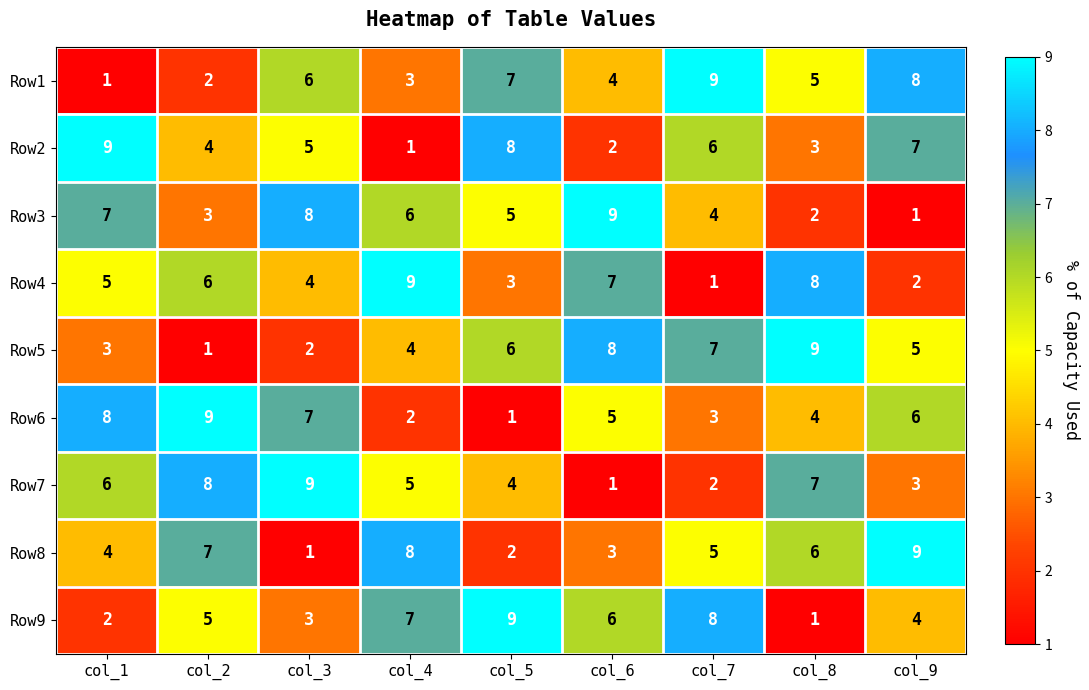

At col_7, list the series in order from smallest to largest.

Row4, Row7, Row6, Row3, Row8, Row2, Row5, Row9, Row1